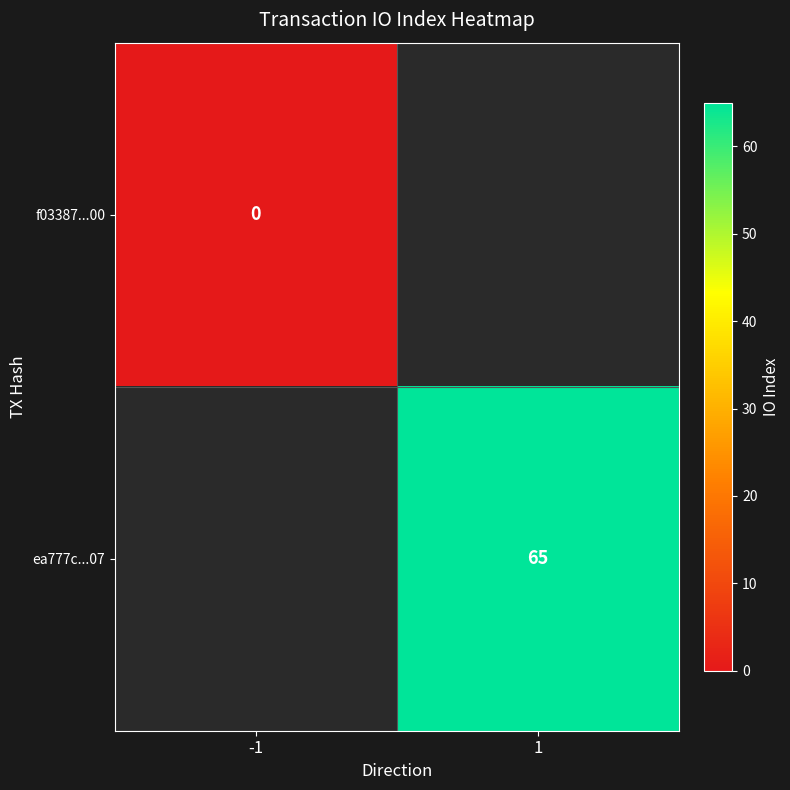

Is it true that ea777c...07 equals 65 at 1?

True